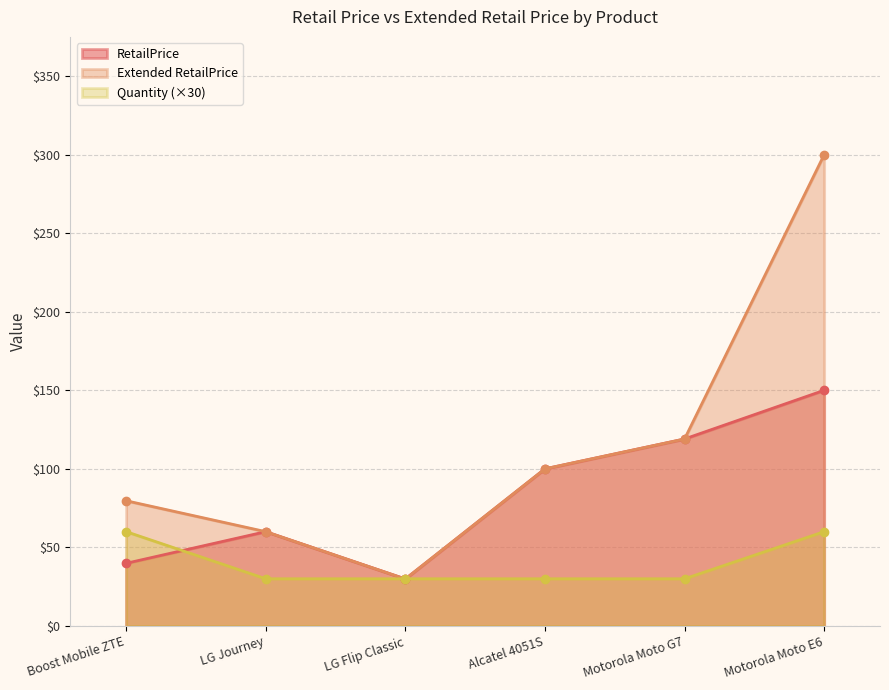

List the series in order of their overall mean, lowest first.

Quantity (×30), RetailPrice, Extended RetailPrice